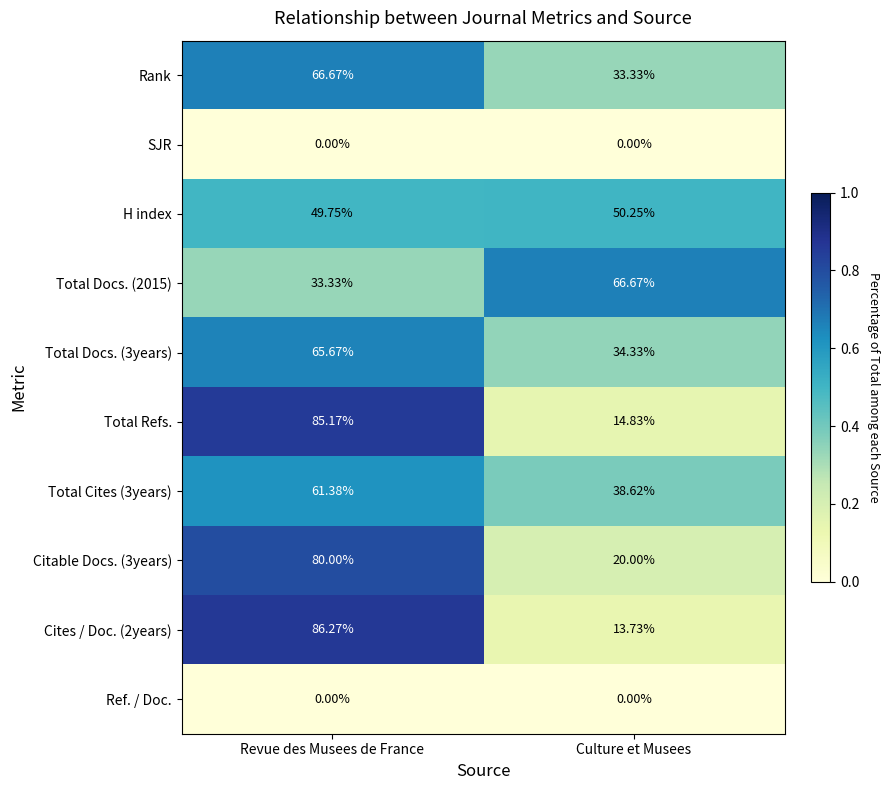

List the labels in order of Total Cites (3years) value, largest first.

Revue des Musees de France, Culture et Musees